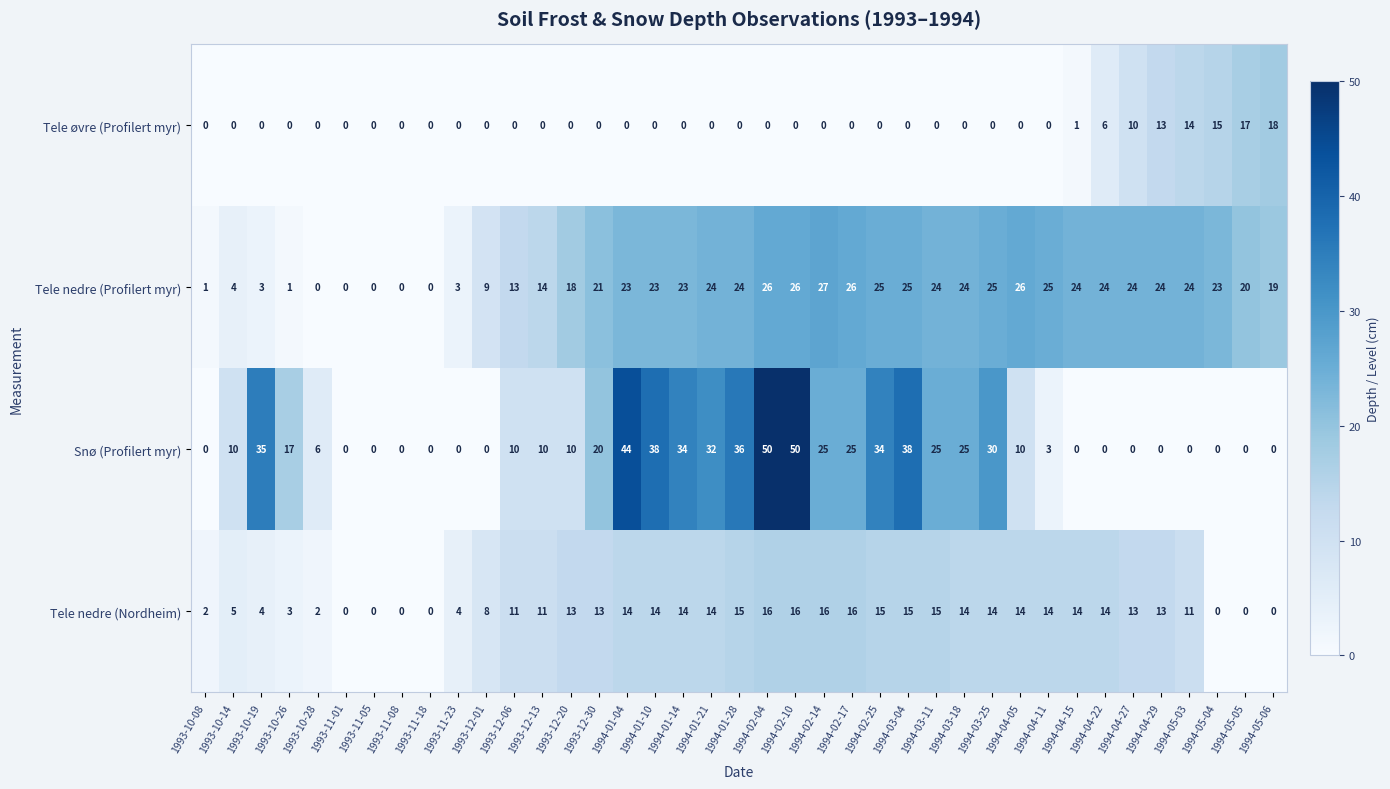

The Snø (Profilert myr) series shows 12 at 1994-01-21. True or false?

False